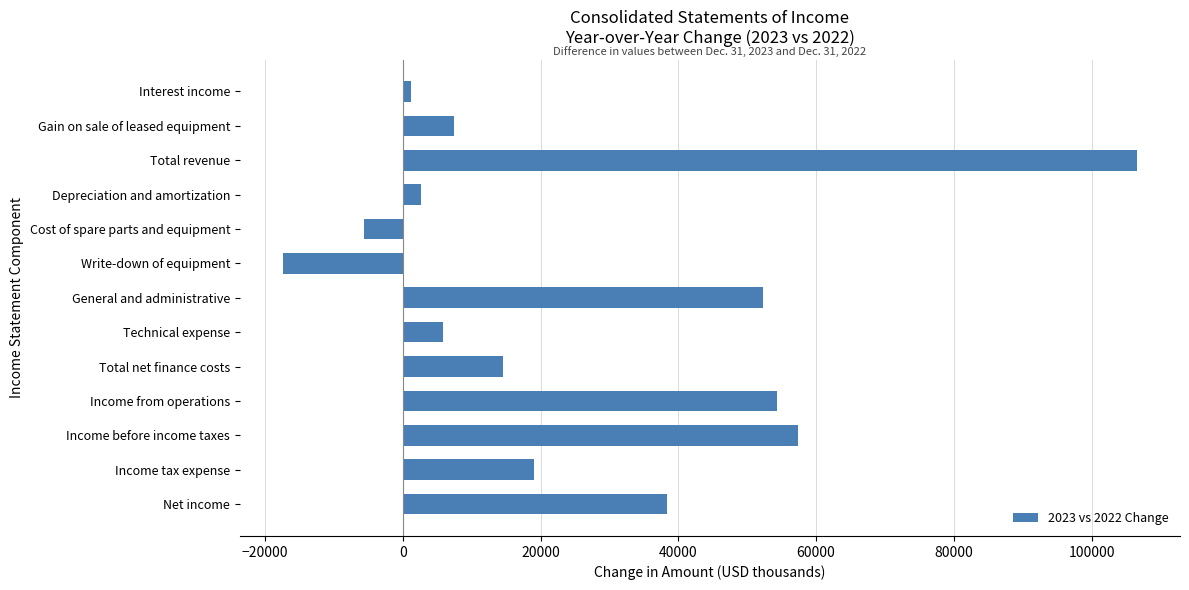

The chart shows a value of 5805 at Technical expense. True or false?

True